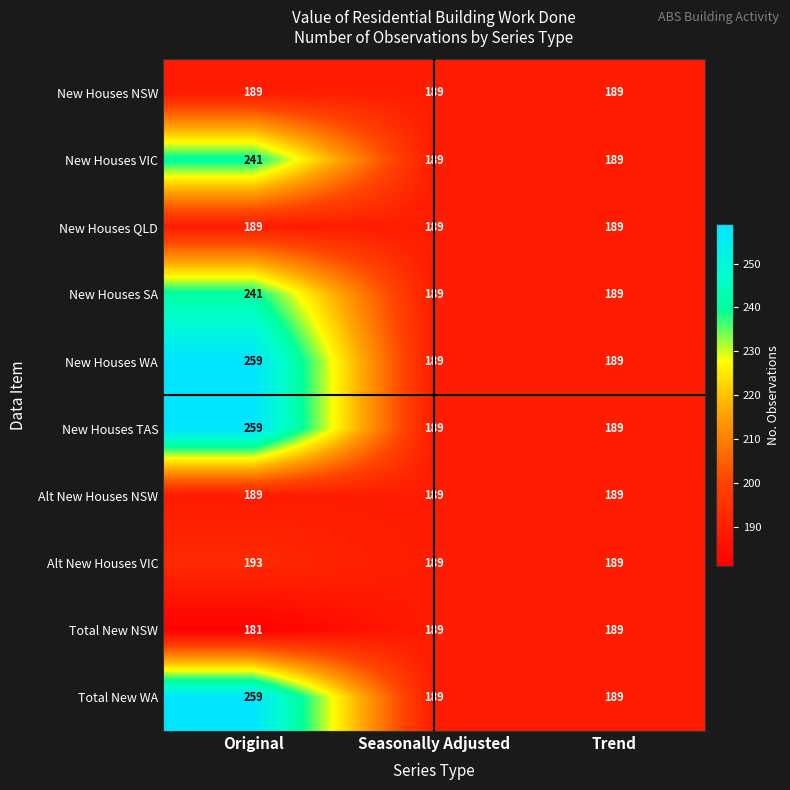

What is the sum of all New Houses TAS values?

637